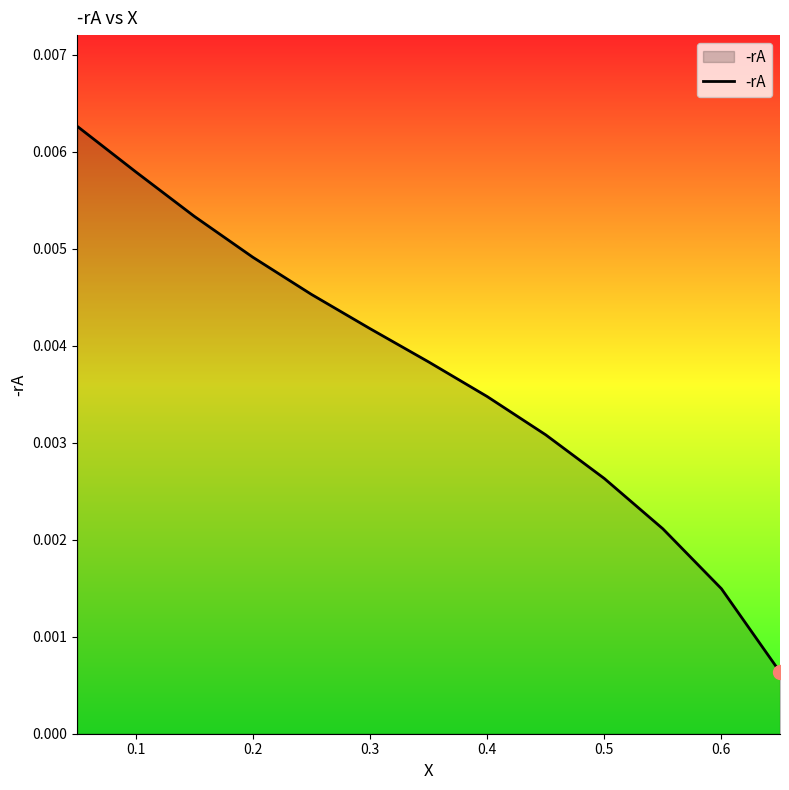

True or false: the data has more than 2 interior local peaks.

False